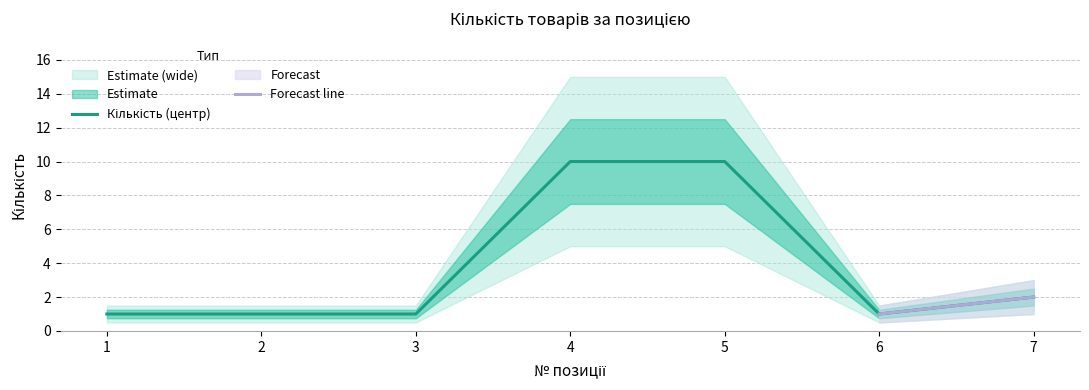

Which category has the highest value across all series?

4